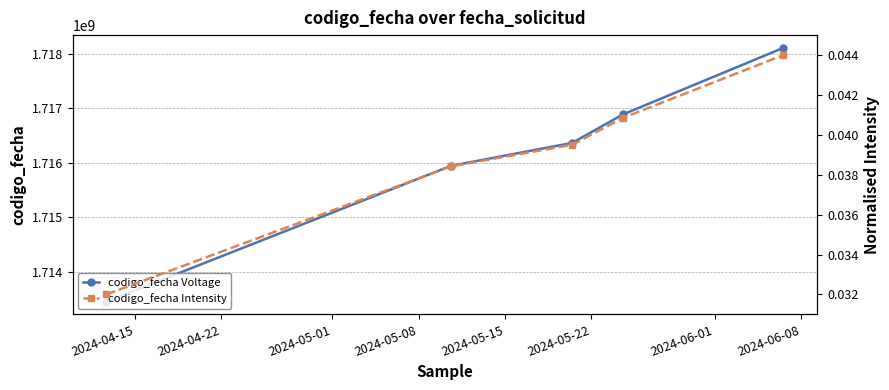

True or false: codigo_fecha Intensity and codigo_fecha Voltage intersect in this chart.

False